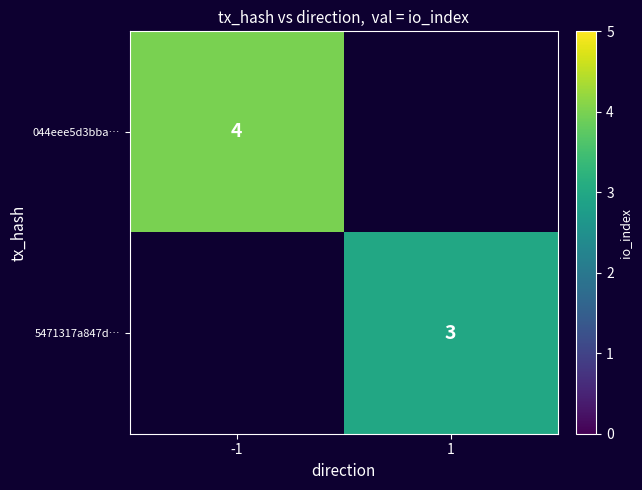

The 044eee5d3bba… series shows 4 at -1. True or false?

True